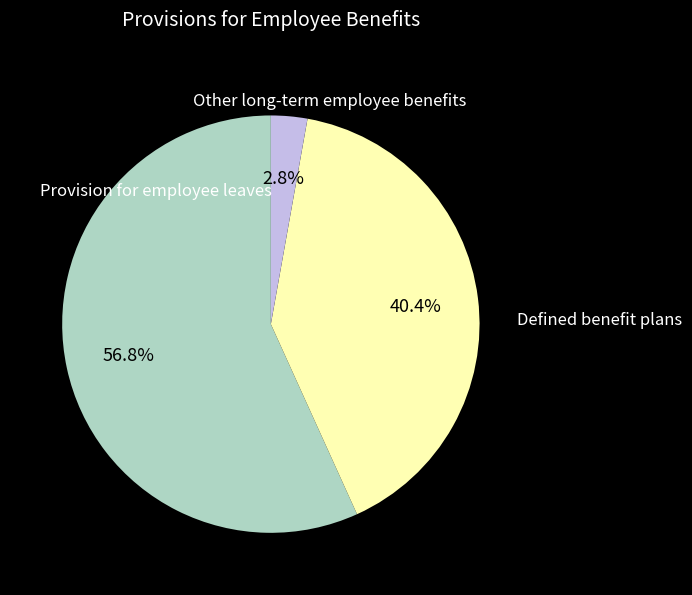

To the nearest percent, what portion does Provision for employee leaves represent?

57%